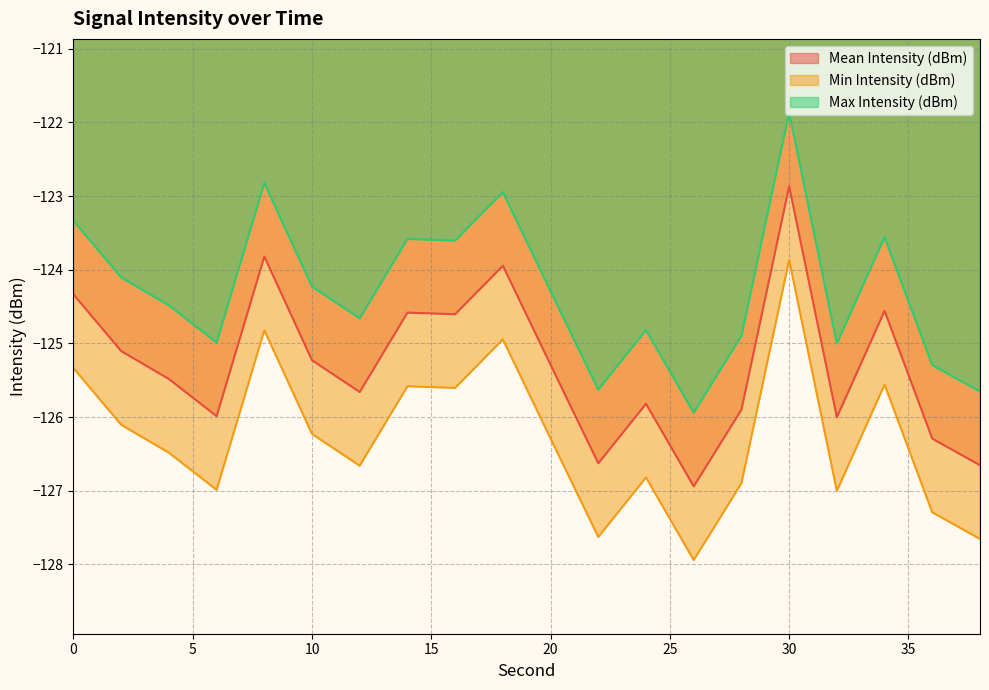

Reading left to right, list all the values displayed in this chart.

Mean Intensity (dBm): -124.3	-125.1	-125.5	-126.0	-123.8	-125.2	-125.7	-124.6	-124.6	-123.9	-125.3	-126.6	-125.8	-126.9	-125.9	-122.9	-126.0	-124.6	-126.3	-126.7
Min Intensity (dBm): -125.3	-126.1	-126.5	-127.0	-124.8	-126.2	-126.7	-125.6	-125.6	-124.9	-126.3	-127.6	-126.8	-127.9	-126.9	-123.9	-127.0	-125.6	-127.3	-127.7
Max Intensity (dBm): -123.3	-124.1	-124.5	-125.0	-122.8	-124.2	-124.7	-123.6	-123.6	-122.9	-124.3	-125.6	-124.8	-125.9	-124.9	-121.9	-125.0	-123.6	-125.3	-125.7